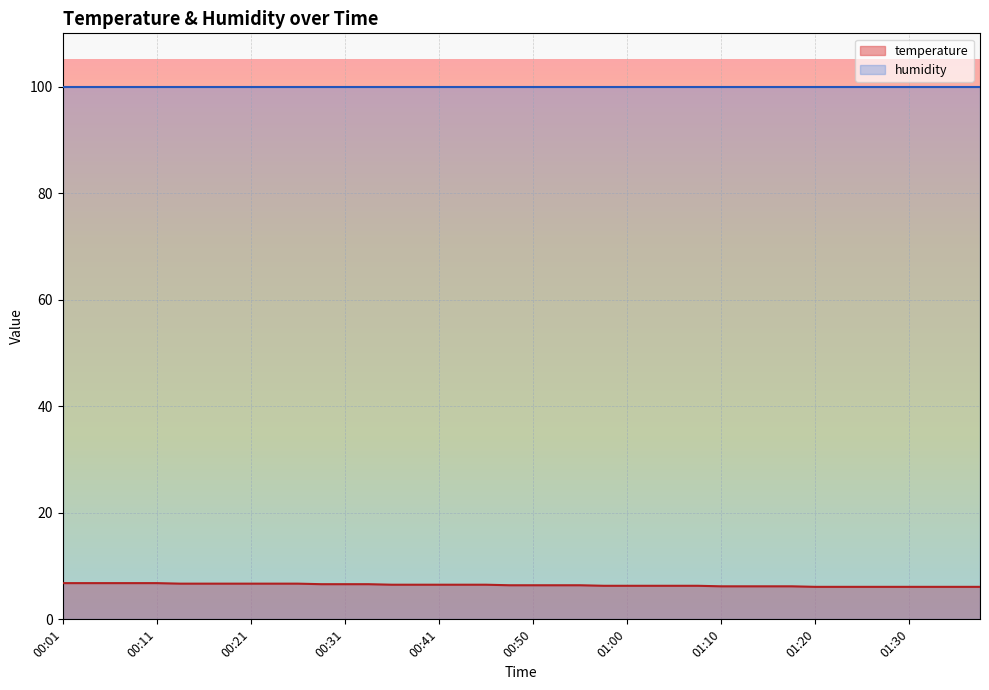

What is the difference between the second highest and second lowest values?

0.7